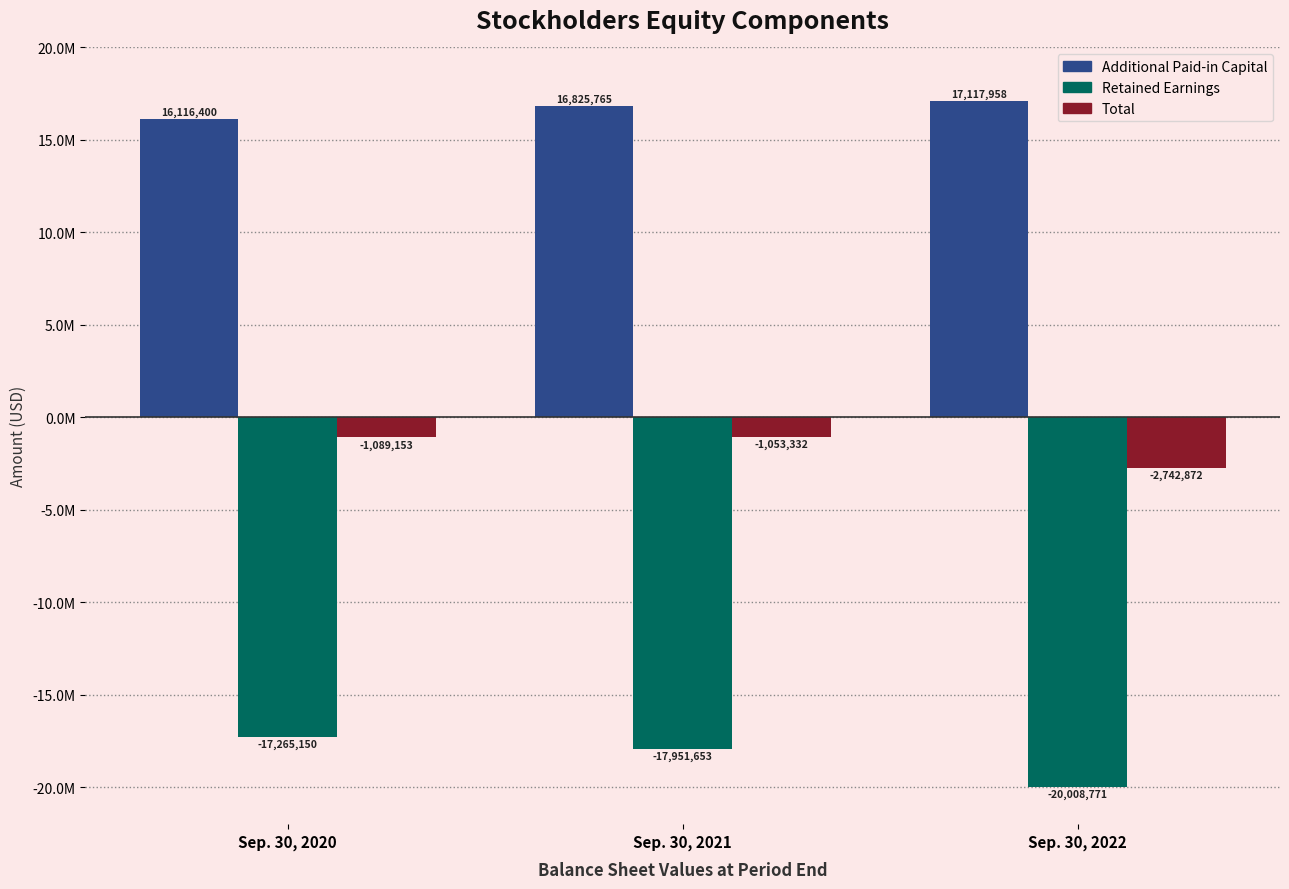

Which has a higher value, Sep. 30, 2020 or Sep. 30, 2021?

Sep. 30, 2021